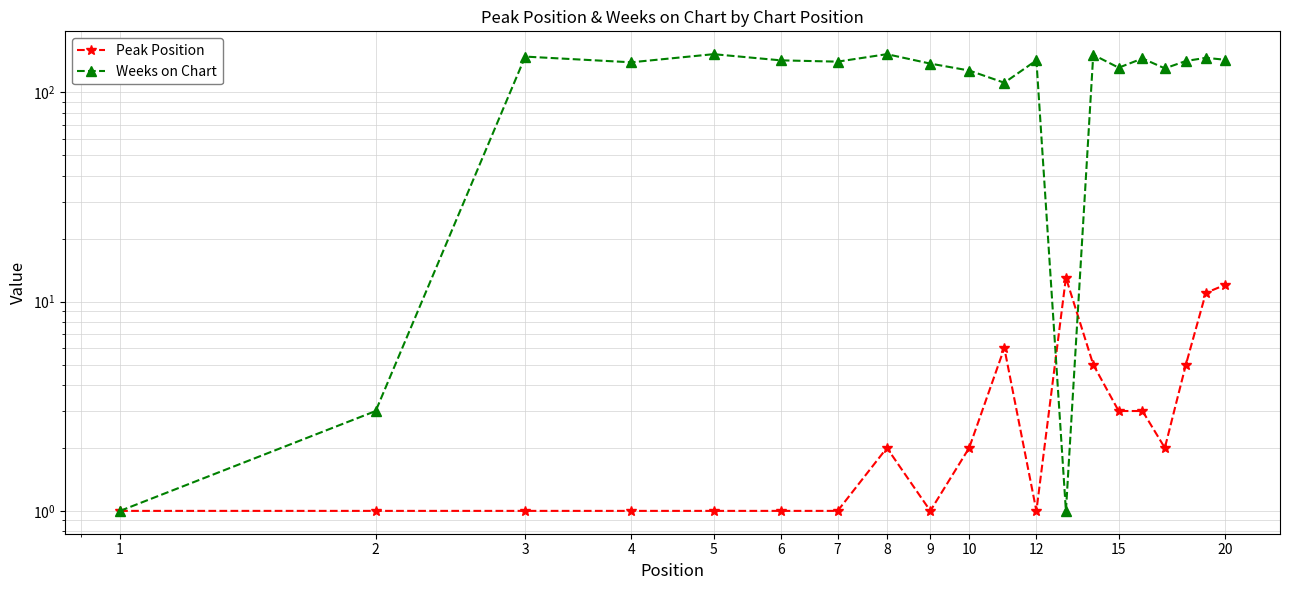

Which series has the largest range (max minus min)?

Weeks on Chart